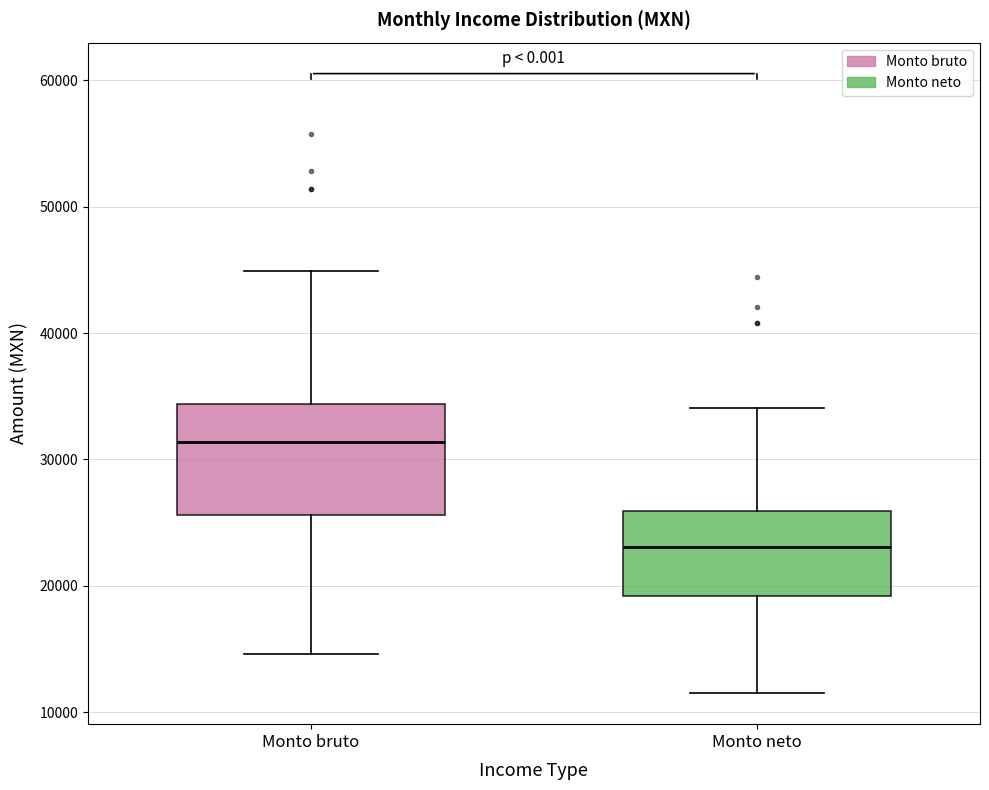

Which box is the tallest, from its lower edge to its upper edge?

Monto bruto